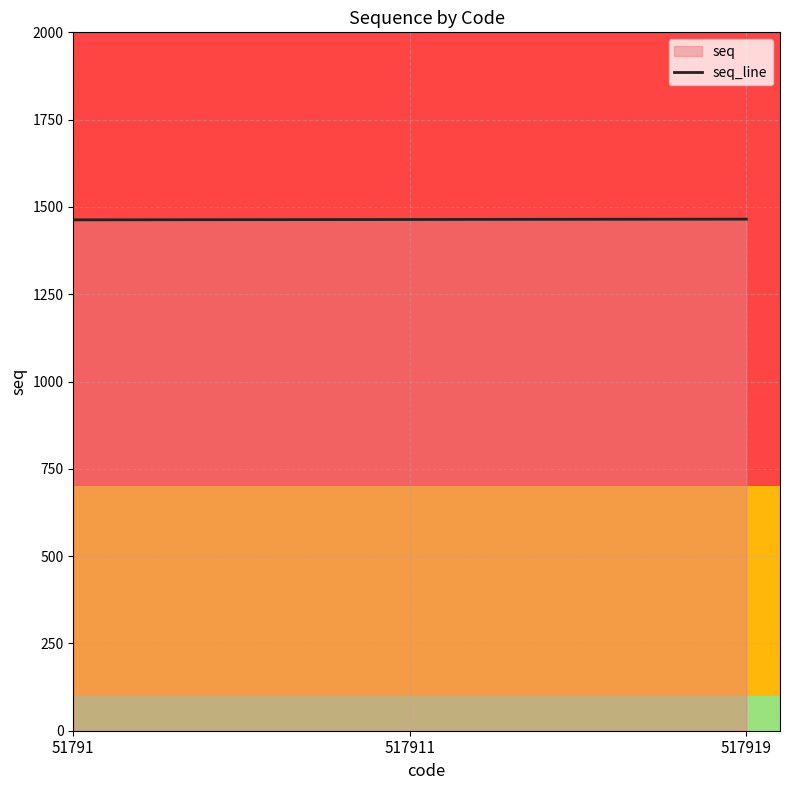

What value does the data have at 517919?

1465